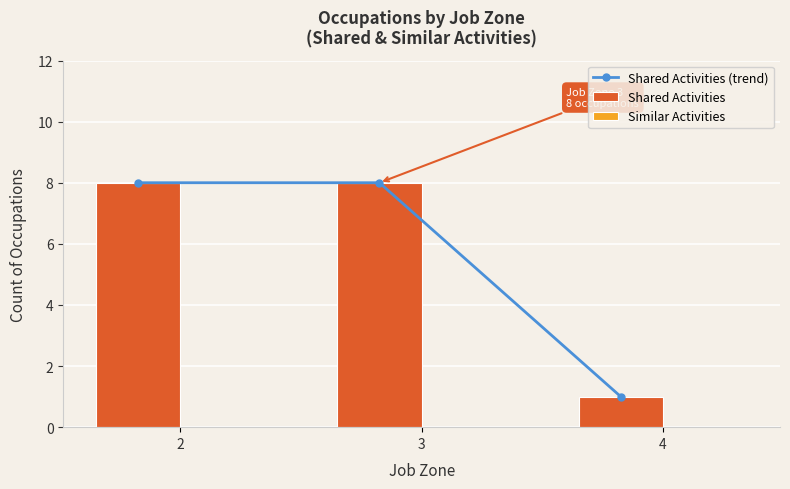

At which category is the sum across all series the highest?

2